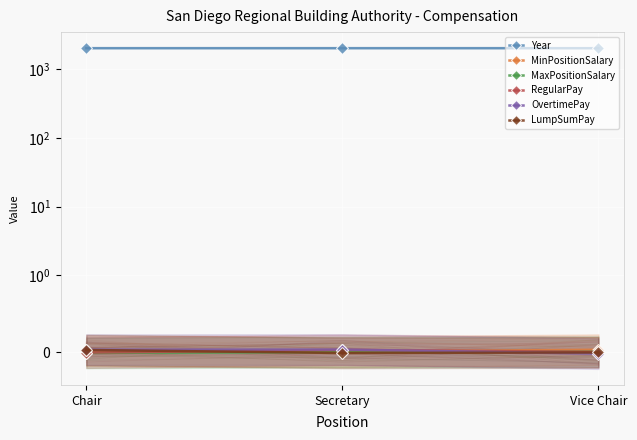

Which series has the largest range (max minus min)?

OvertimePay